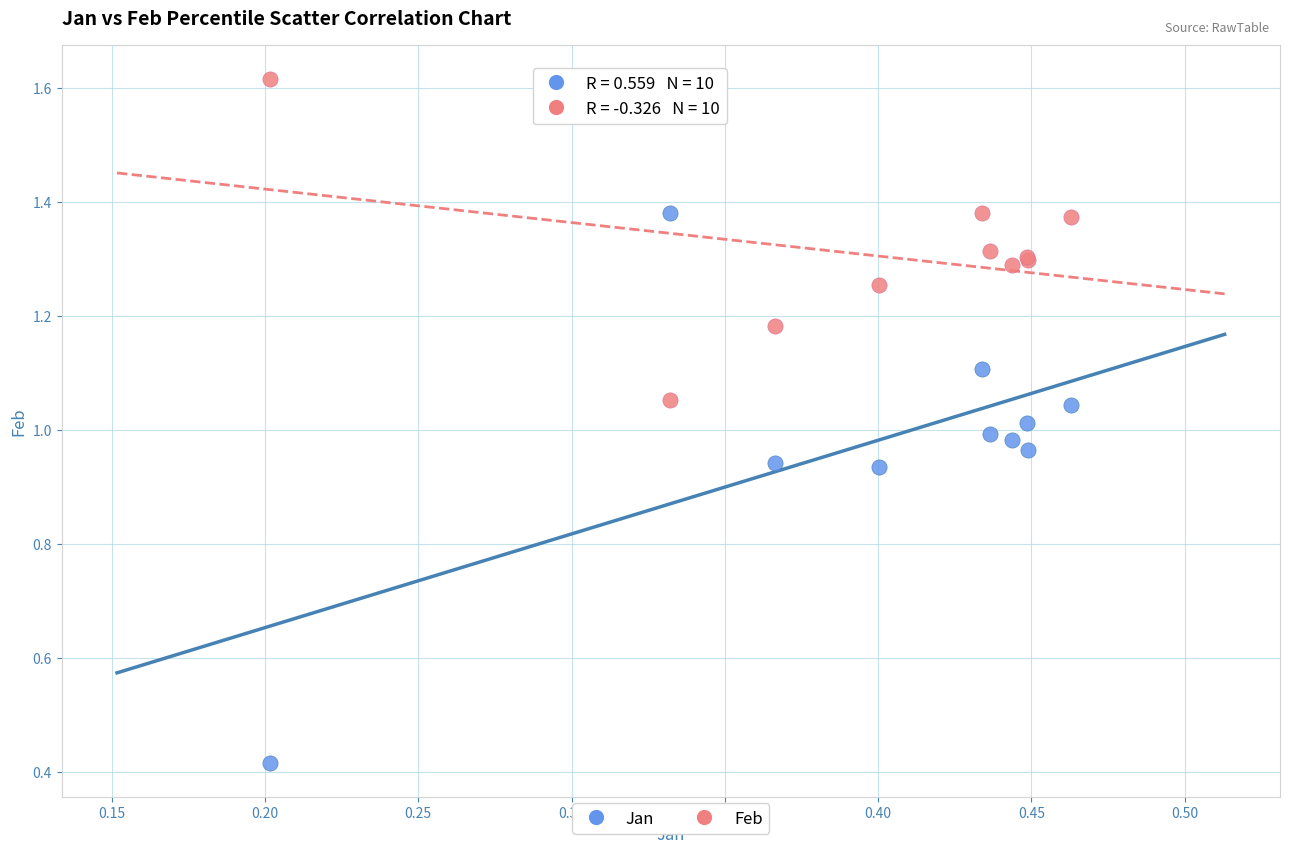

What are all the series names shown in the legend?

Jan, Feb